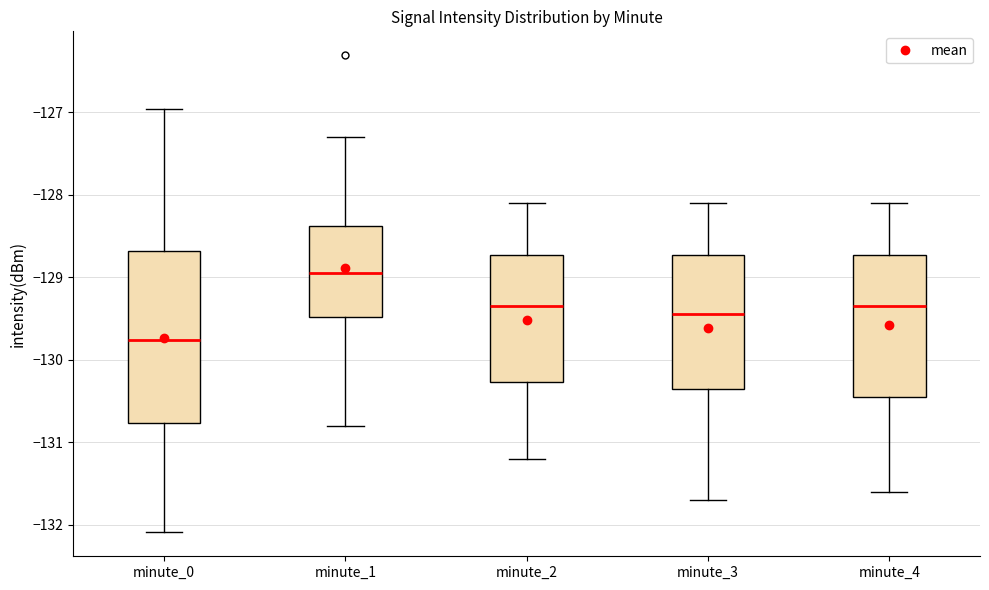

Reading left to right, read every box against the y-axis: the position of its median line, the range the box covers, and the ends of its whiskers. The values are not printed on the chart, so give them approximately, as read against the axis.

minute_0: median -129.8, box -130.8 to -128.7, whiskers -132.1 to -127.0
minute_1: median -128.9, box -129.5 to -128.4, whiskers -130.8 to -127.3
minute_2: median -129.3, box -130.3 to -128.7, whiskers -131.2 to -128.1
minute_3: median -129.4, box -130.3 to -128.7, whiskers -131.7 to -128.1
minute_4: median -129.3, box -130.4 to -128.7, whiskers -131.6 to -128.1